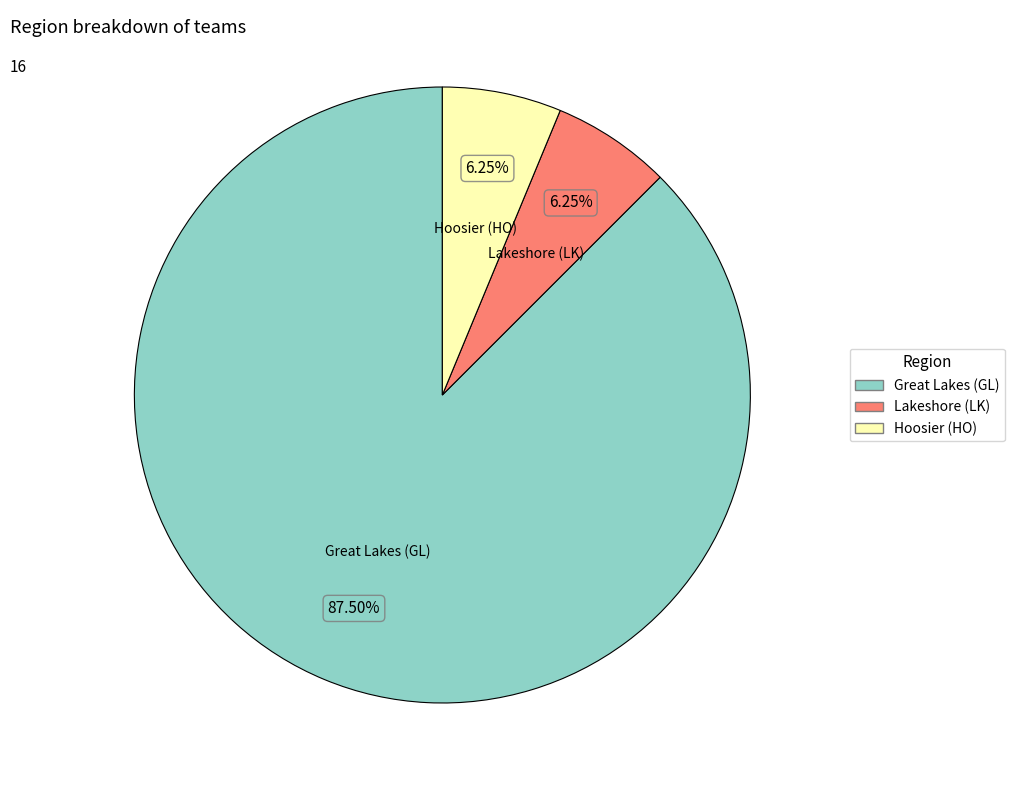

How many segments does this pie chart have?

3